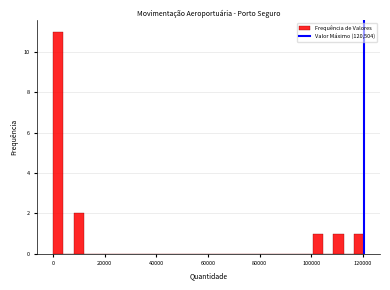

Read against the x-axis, roughly where is the centre of the tallest bar?

2000